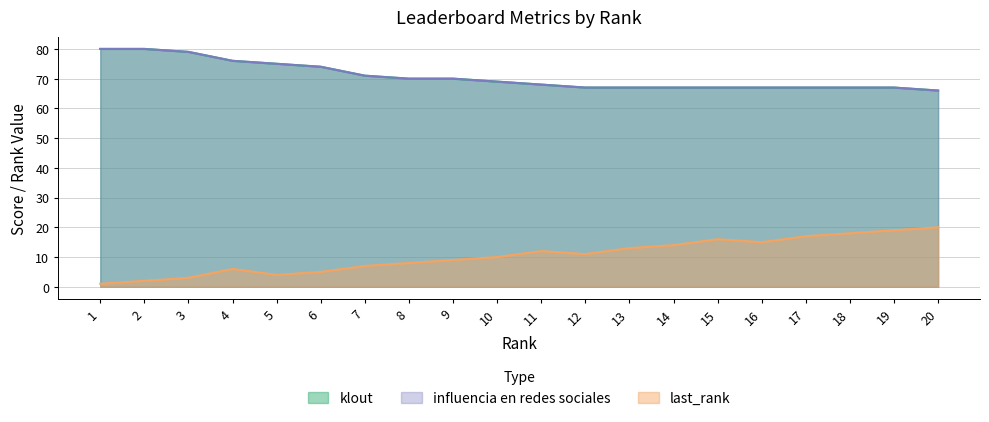

Which series has the largest range (max minus min)?

last_rank